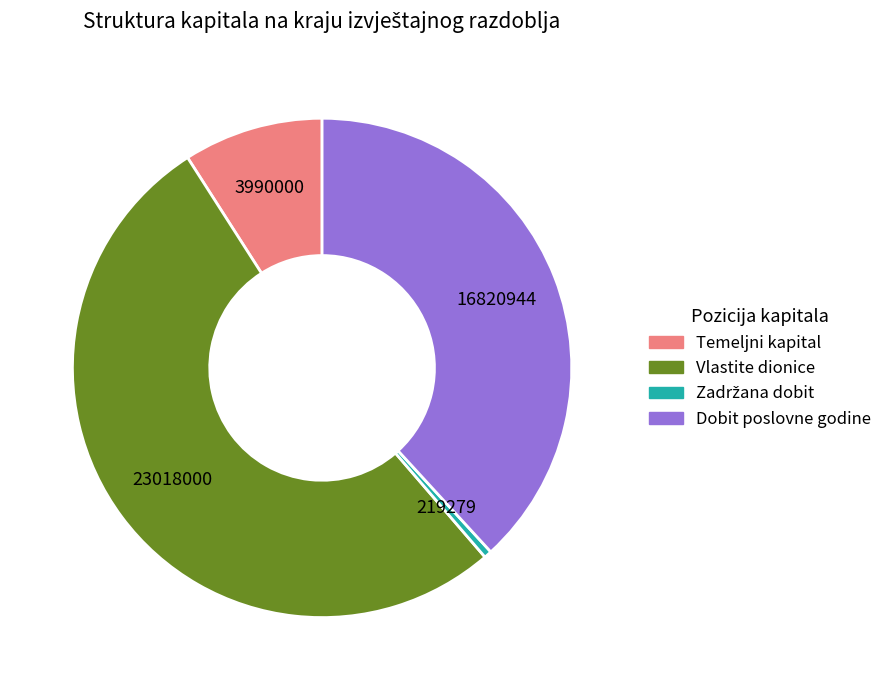

Do Vlastite dionice and Dobit poslovne godine together represent more than half of the pie?

Yes